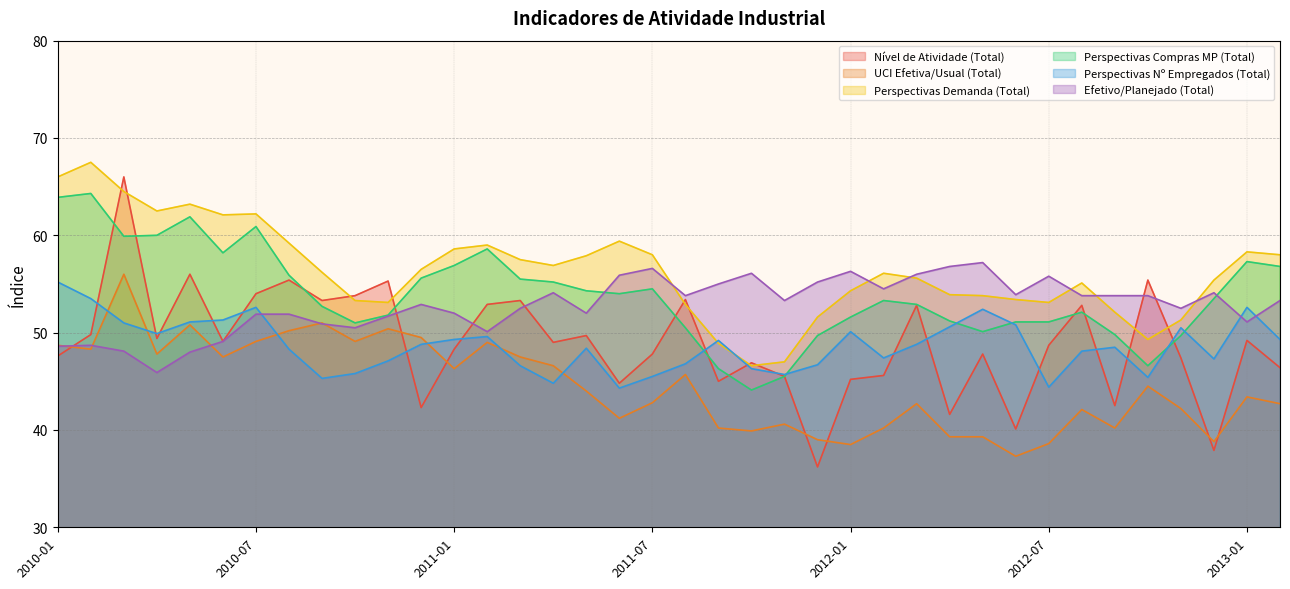

What is the difference between the highest and lowest values at 2010-01?

18.4